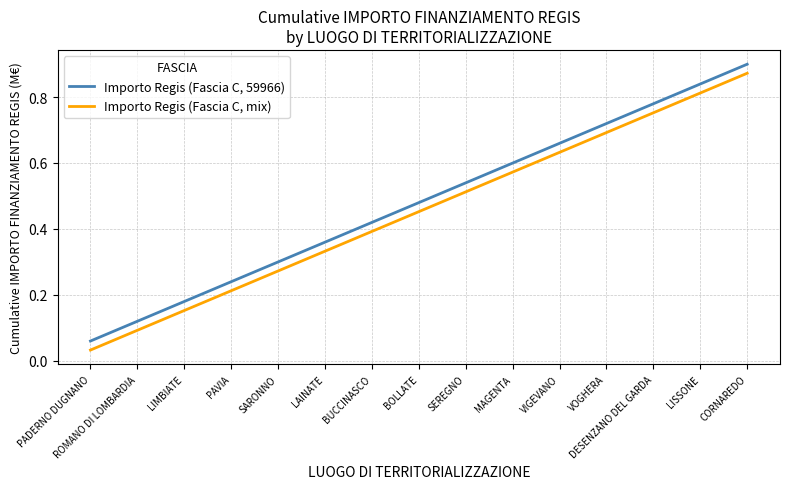

The Importo Regis (Fascia C, 59966) series shows 0.1 at PAVIA. True or false?

False